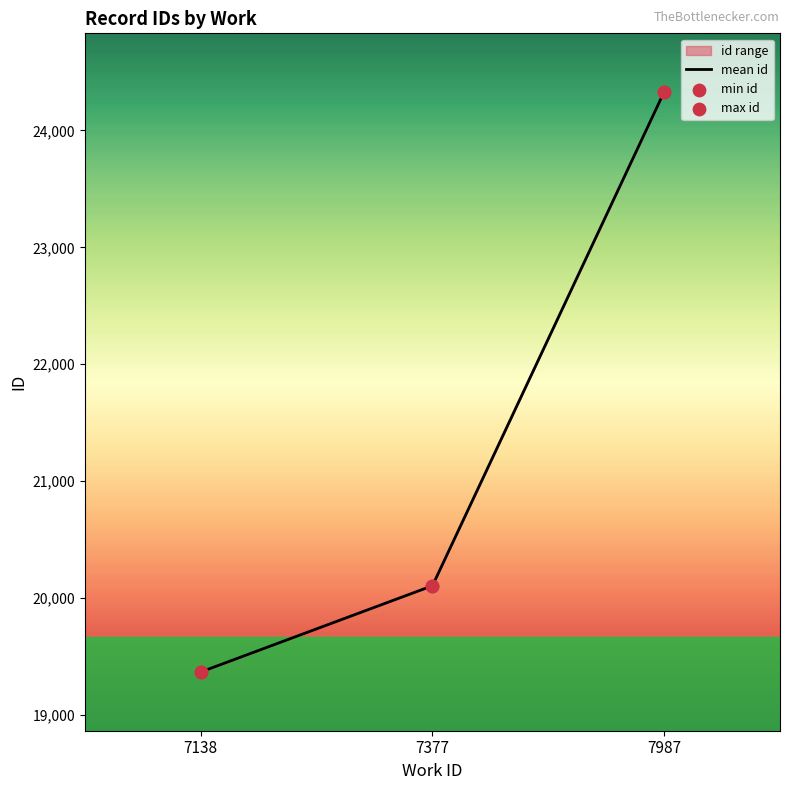

What is the total value across all series at 7138?

58102.5